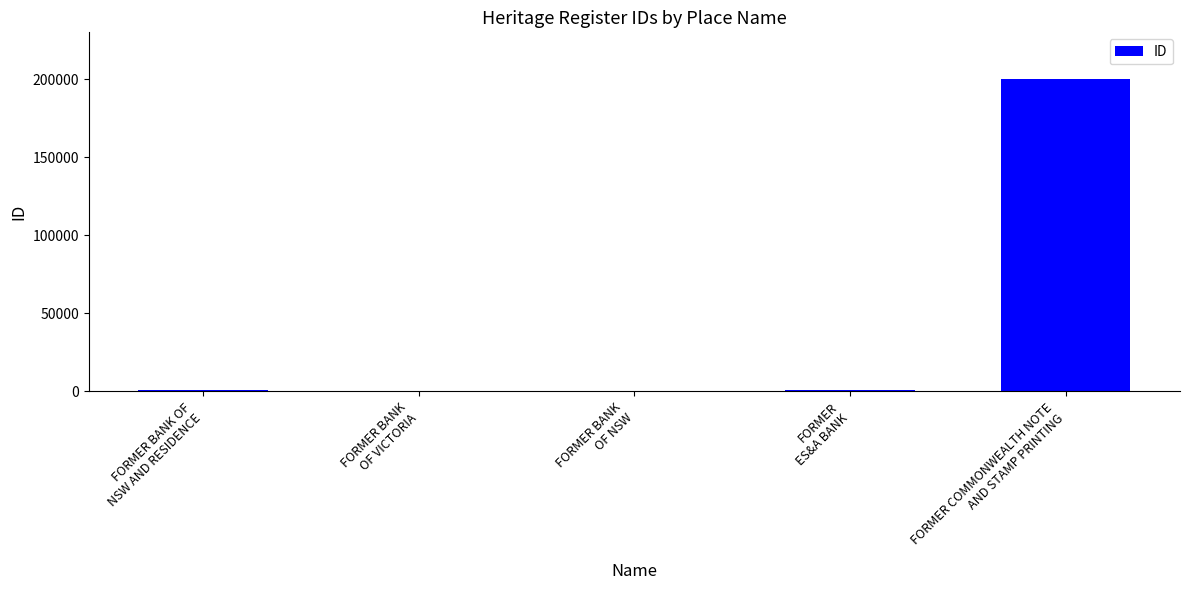

Are the bars horizontal?

No